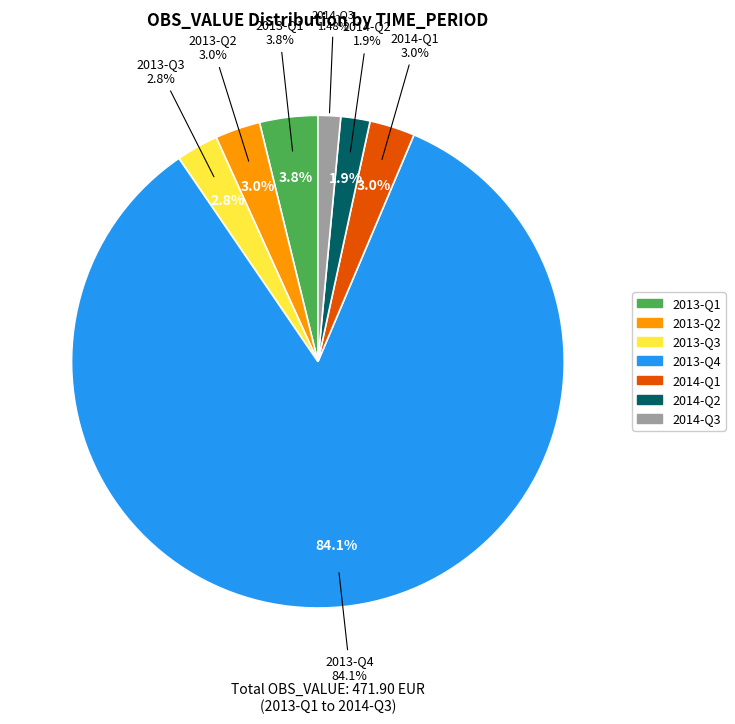

What percentage is the 2014-Q2 slice, to the nearest percent?

2%